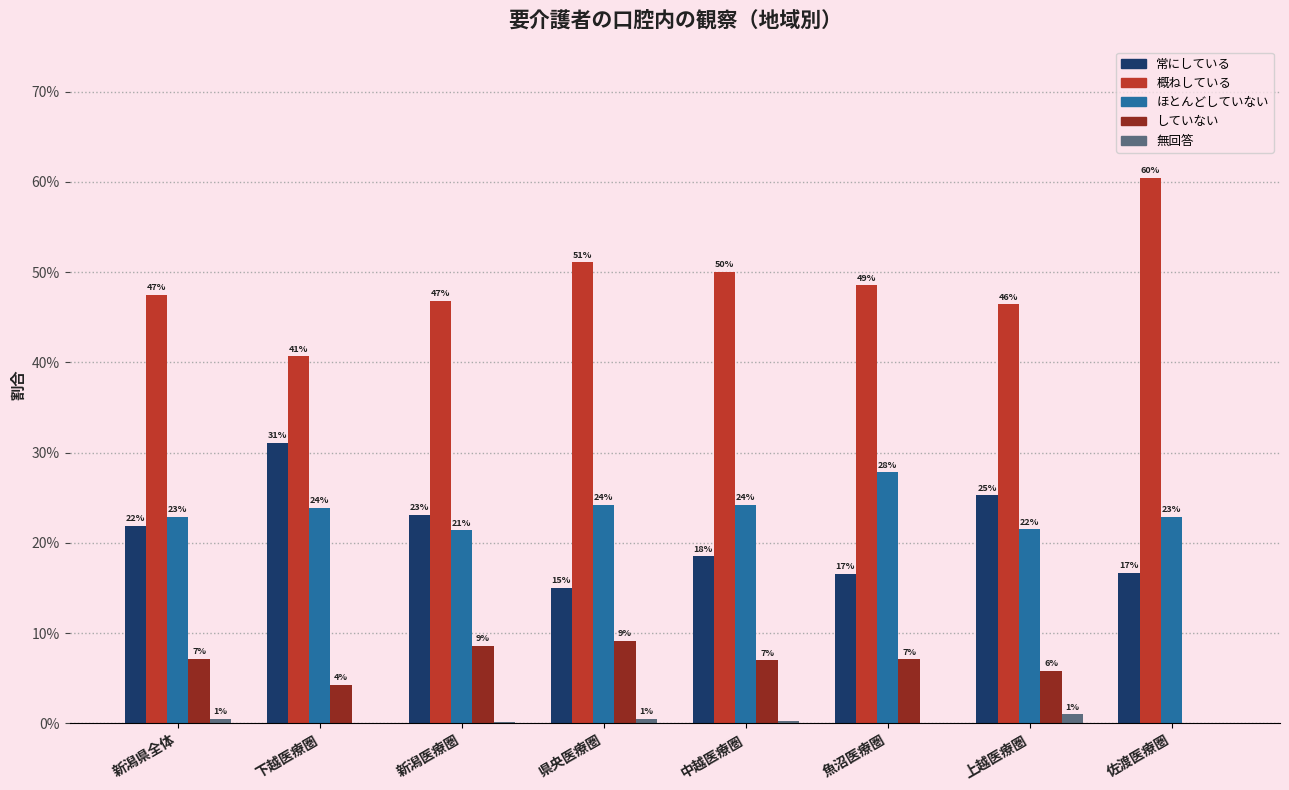

Count the ほとんどしていない values in the range 0 to 1.

8